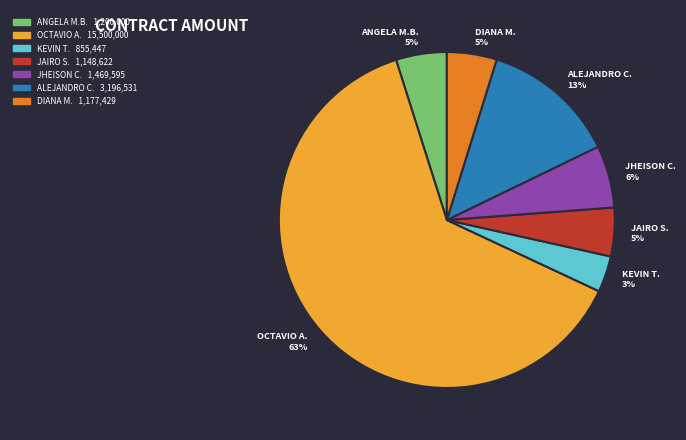

Is there a majority slice in this chart?

Yes